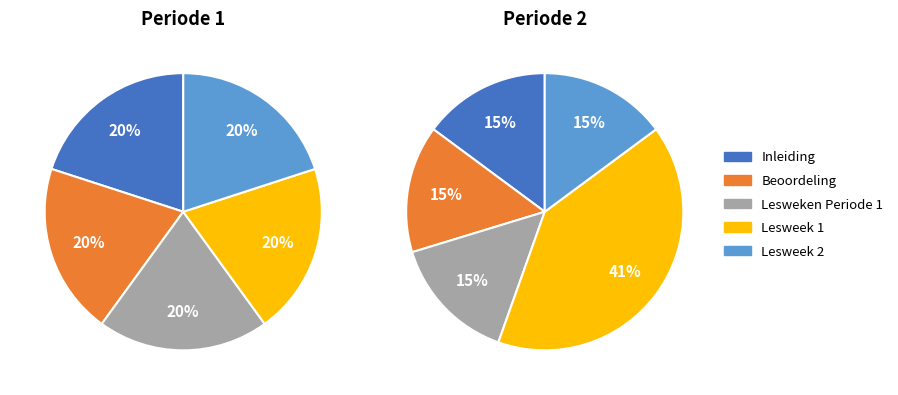

What is the difference between the highest and lowest values at Inleiding?

5